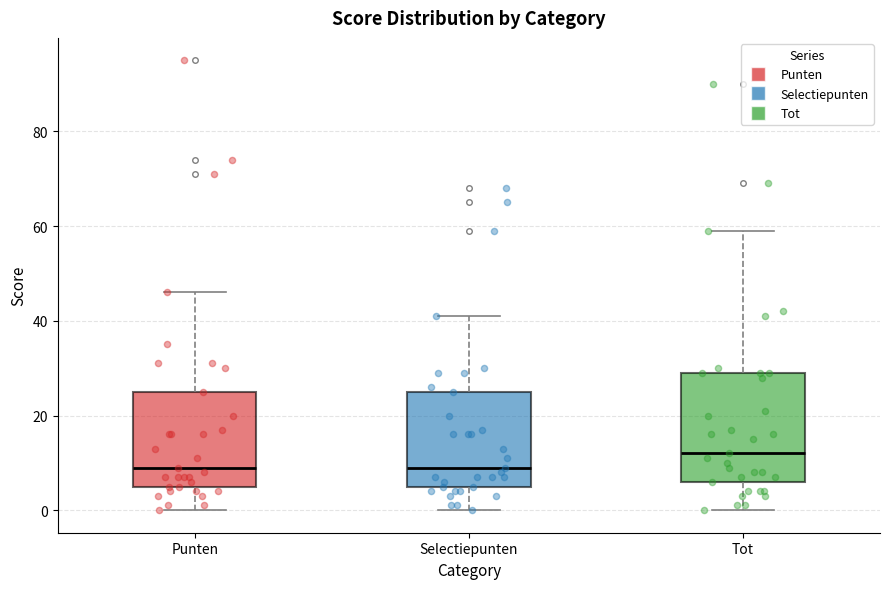

Where is the upper edge of the box for Punten on the y-axis? The values are not printed on the chart, so give them approximately, as read against the axis.

26